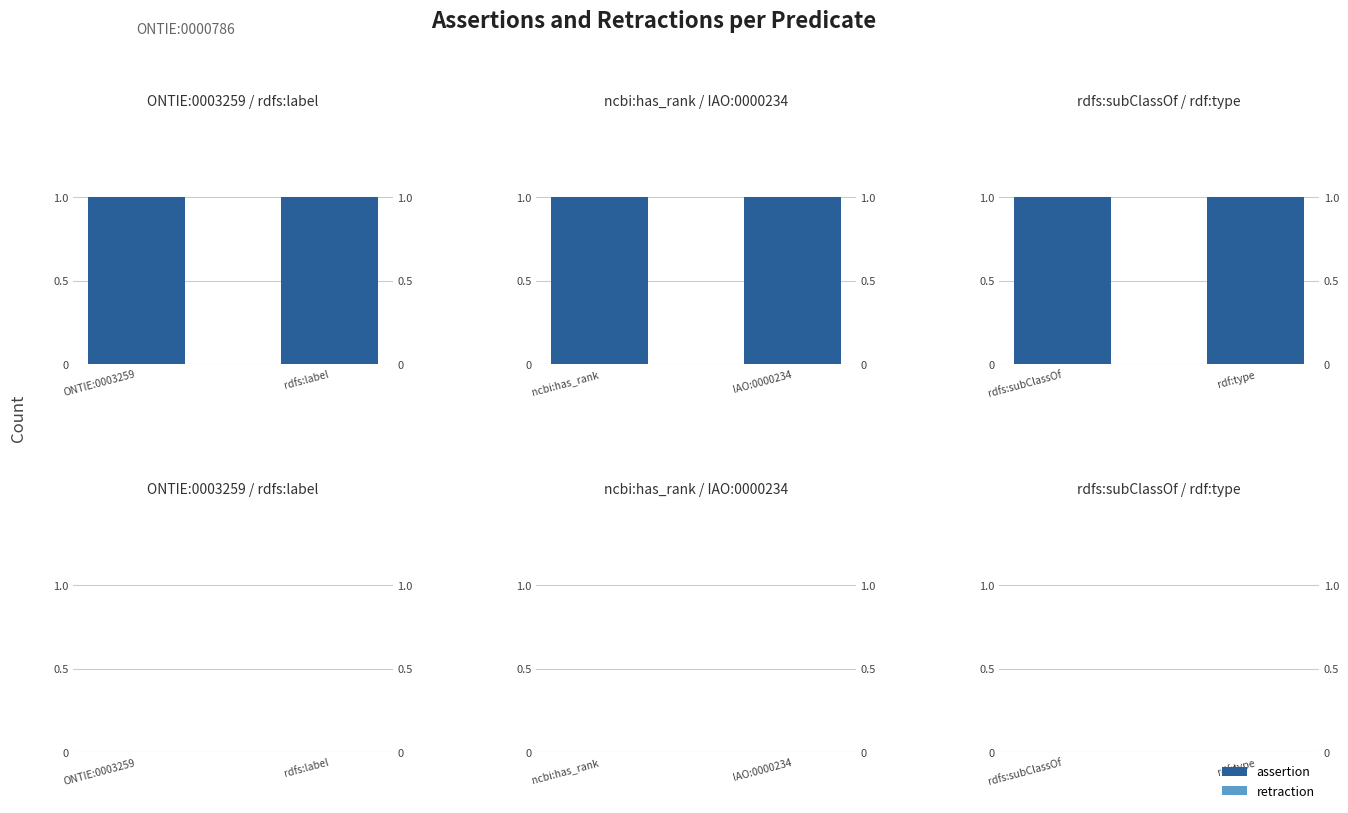

At which category is the sum across all series the highest?

rdfs:subClassOf